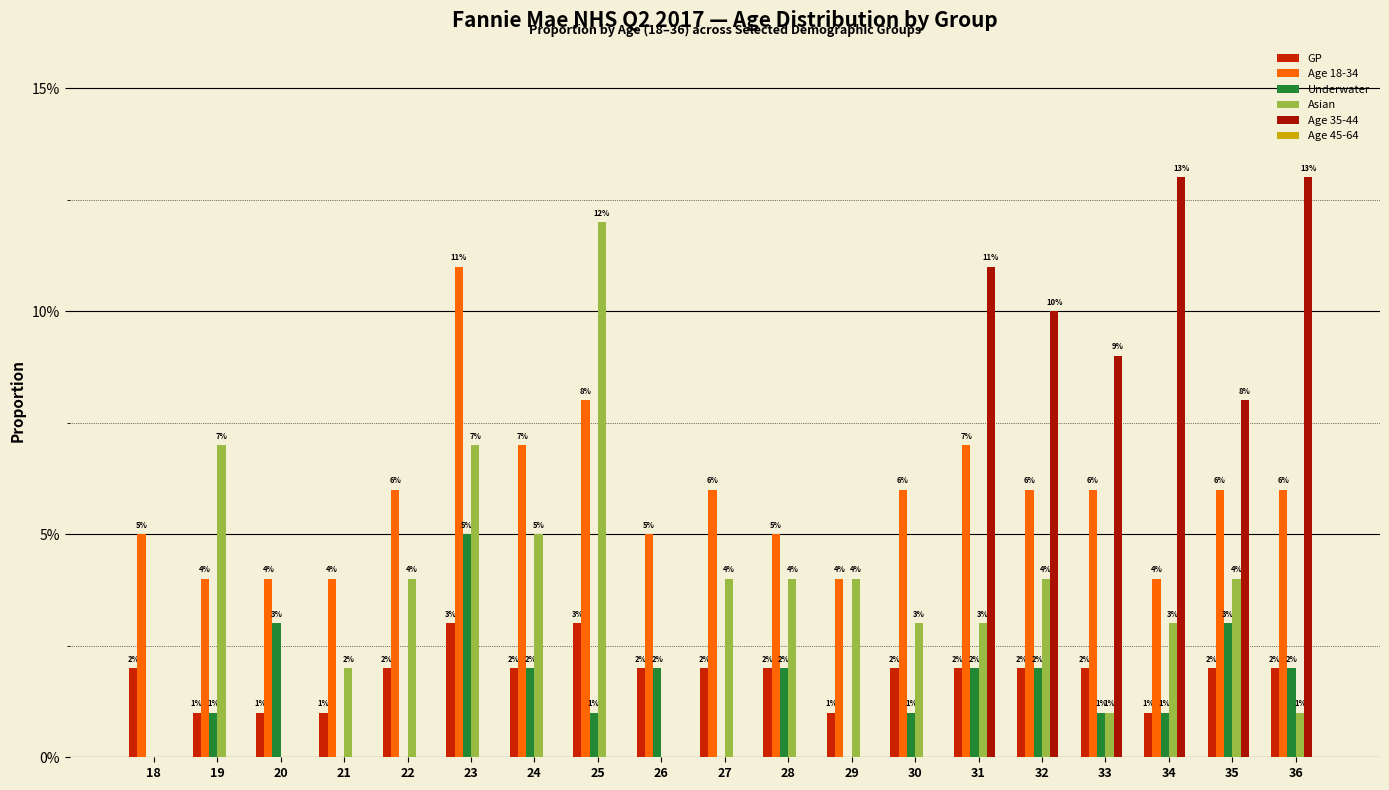

How many Underwater values are between 0 and 2?

16